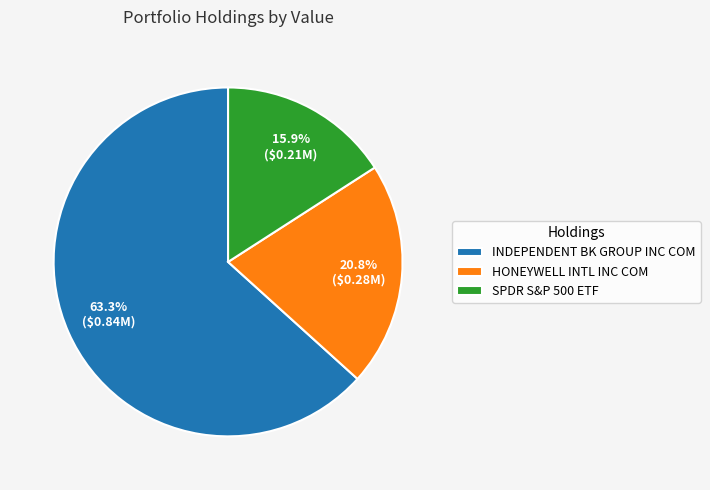

To the nearest percent, what percentage of the pie is INDEPENDENT BK GROUP INC COM?

63%